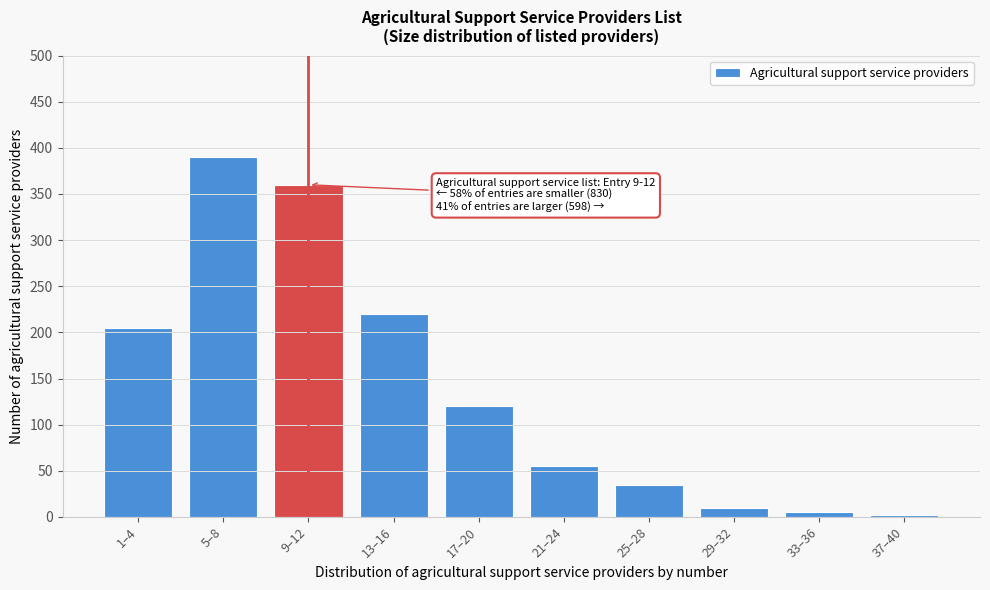

Reading left to right, transcribe all the data shown in this chart.

1–4=205	5–8=390	9–12=360	13–16=220	17–20=120	21–24=55	25–28=35	29–32=10	33–36=5	37–40=2